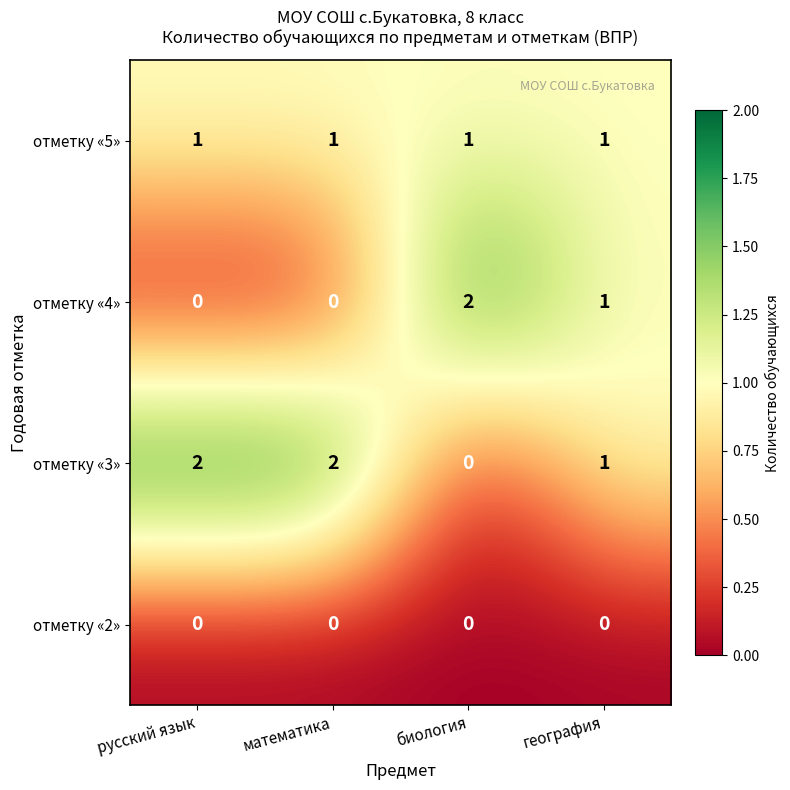

Count the отметку «3» values in the range 1 to 2.

3